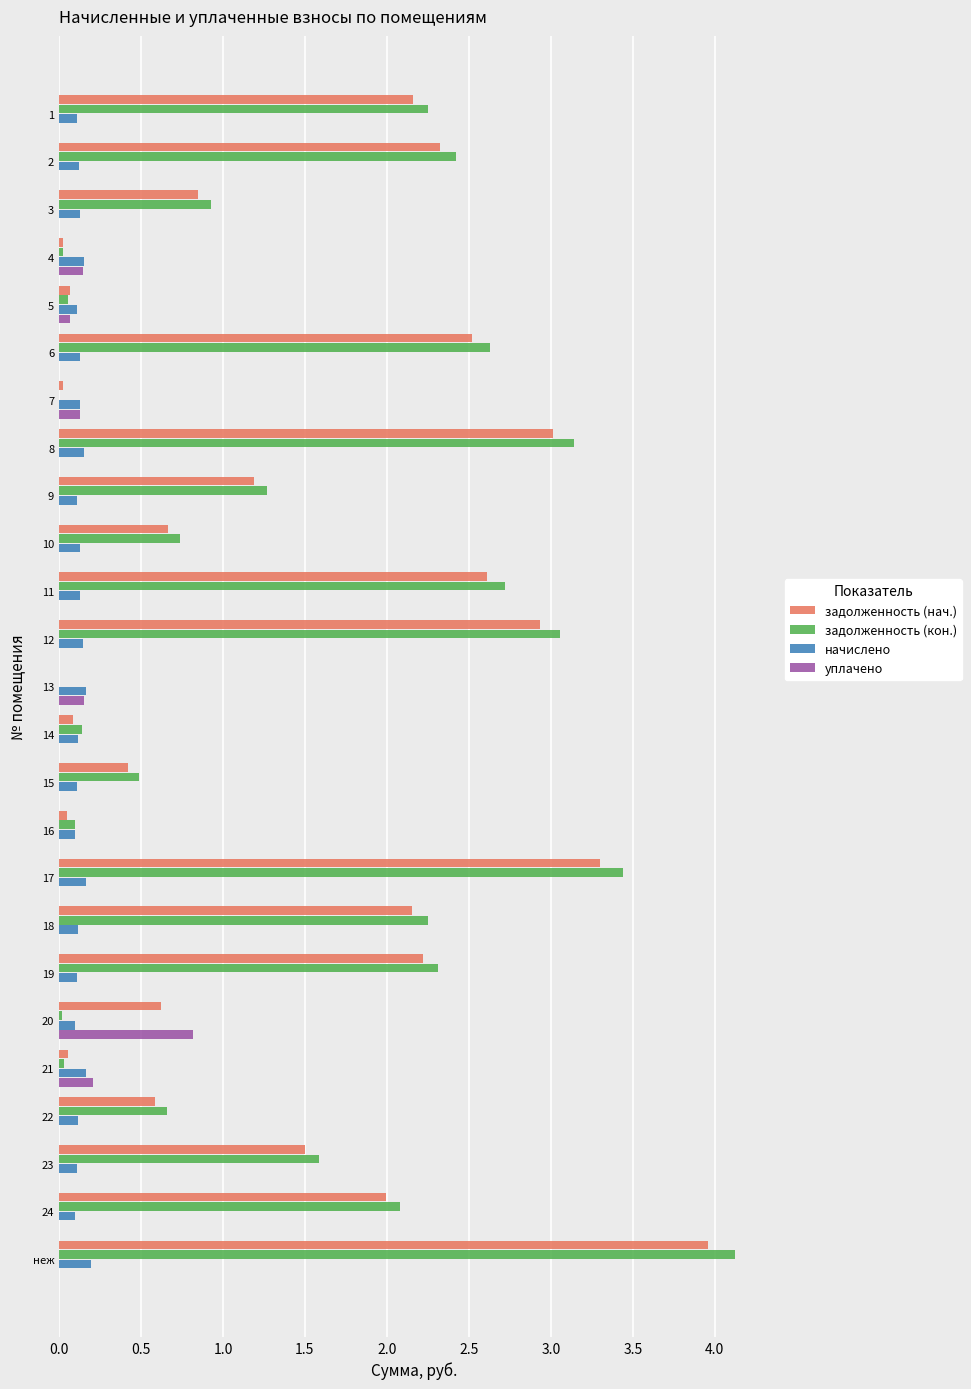

Is it true that уплачено equals -0.5 at 23?

False